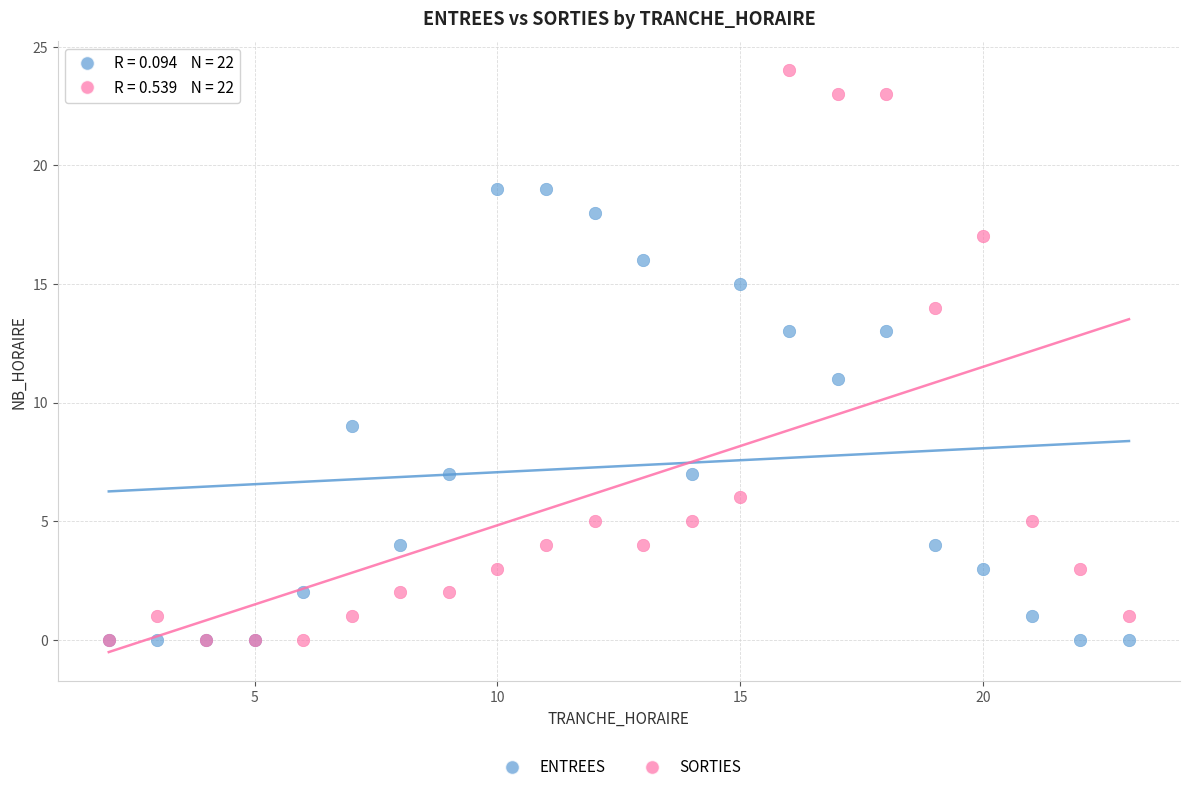

Which series reaches the maximum Y coordinate?

SORTIES